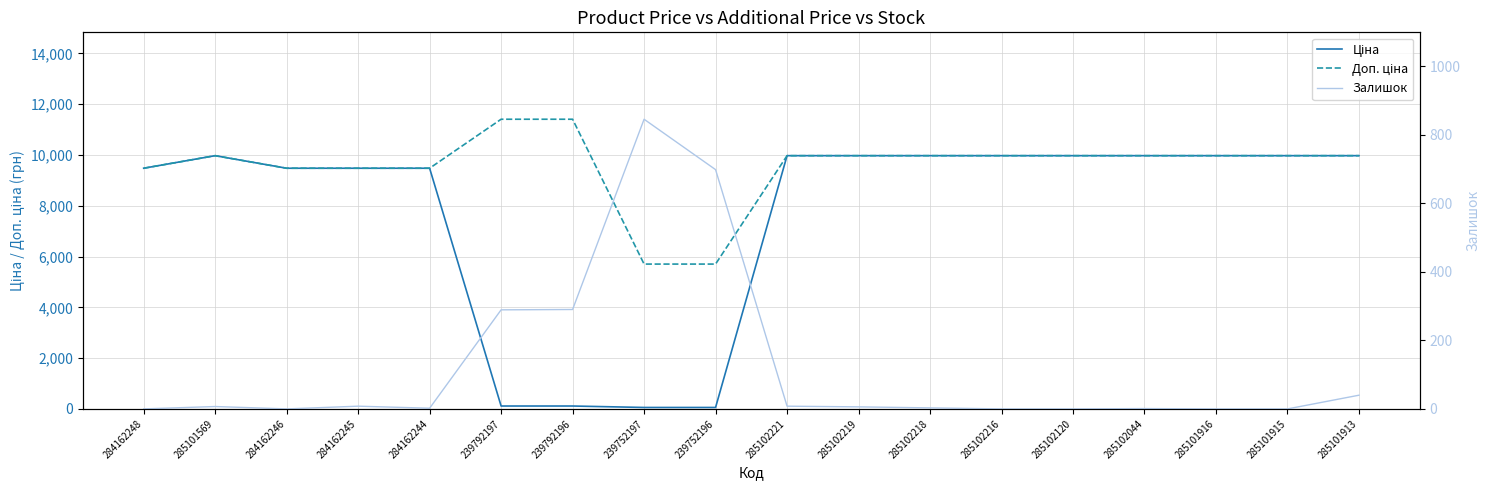

What is the sum of the Ціна values at 285101569 and 285101915?

19950.0